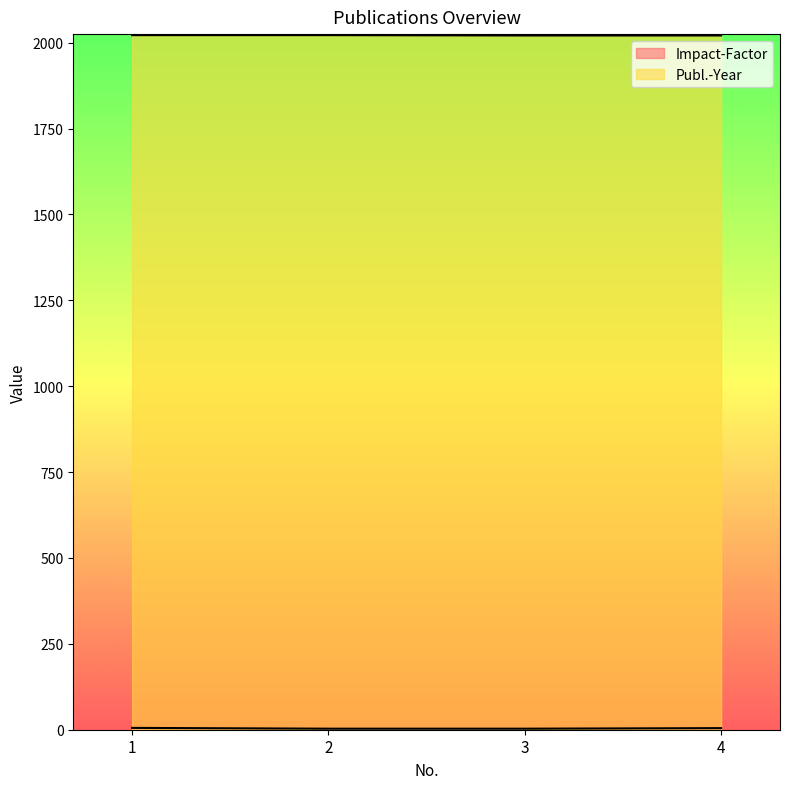

True or false: Publ.-Year has more than 2 points higher than both neighbors.

False